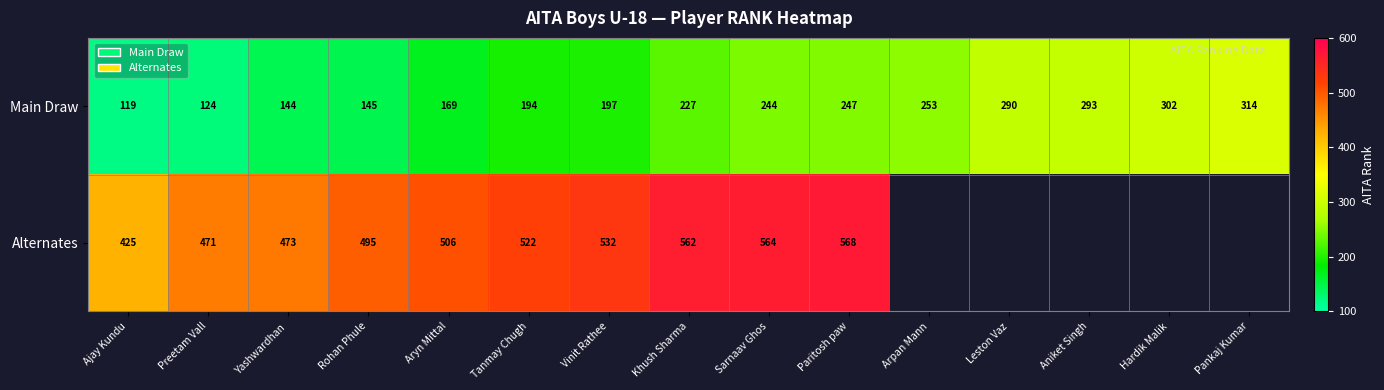

What is the difference between the maximum and second lowest values in the Main Draw series?

190